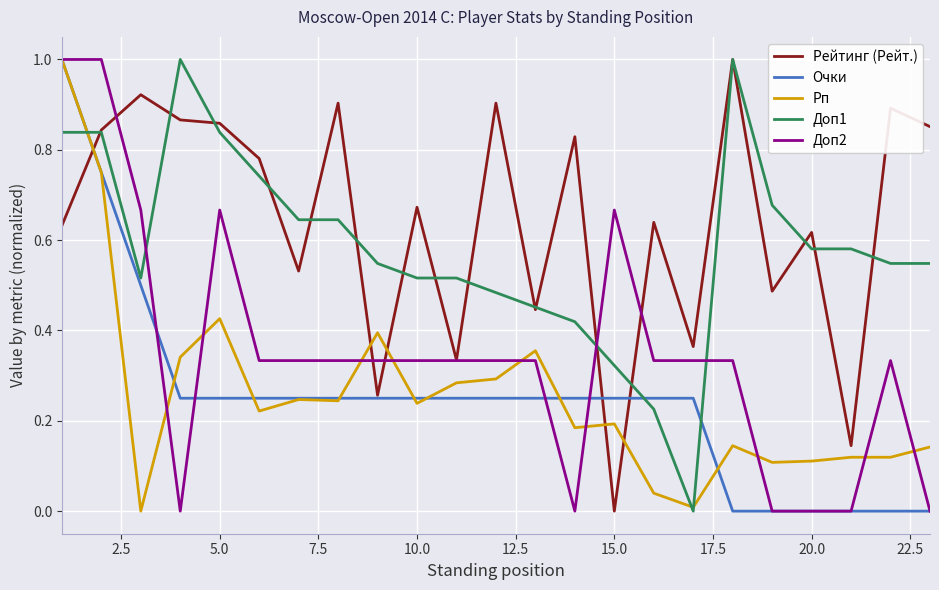

How many lines are shown in the chart?

5